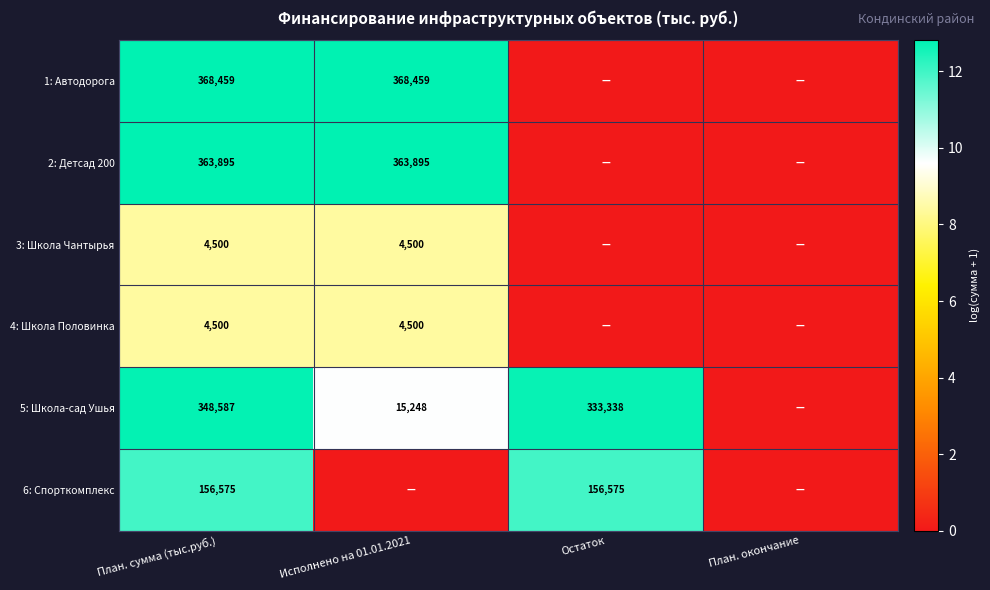

The value of 2: Детсад 200 at План. сумма (тыс.руб.) is 190889. True or false?

False